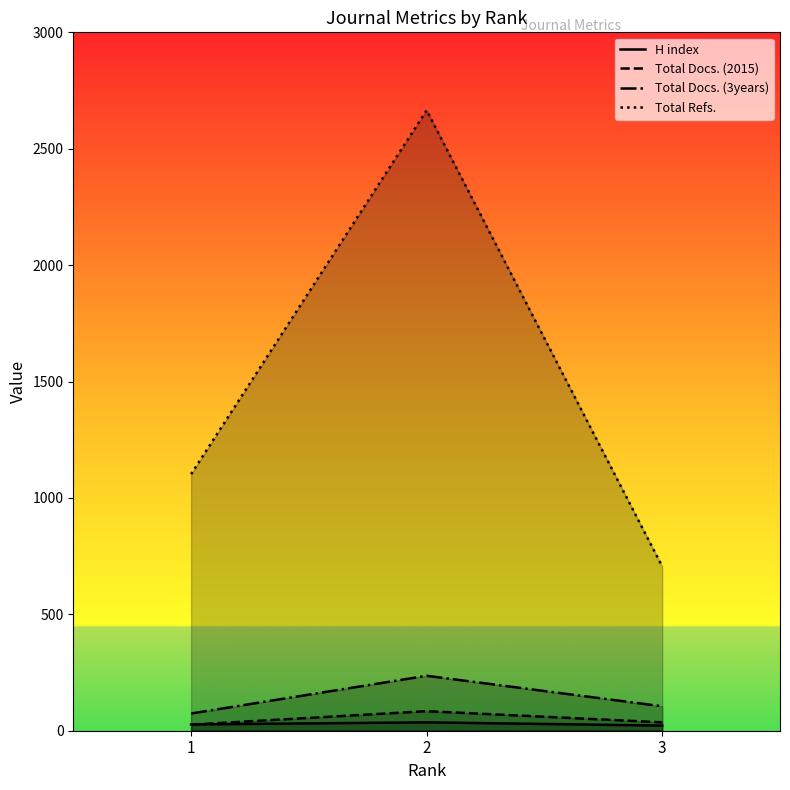

At how many categories does at least one series exceed 1444?

1